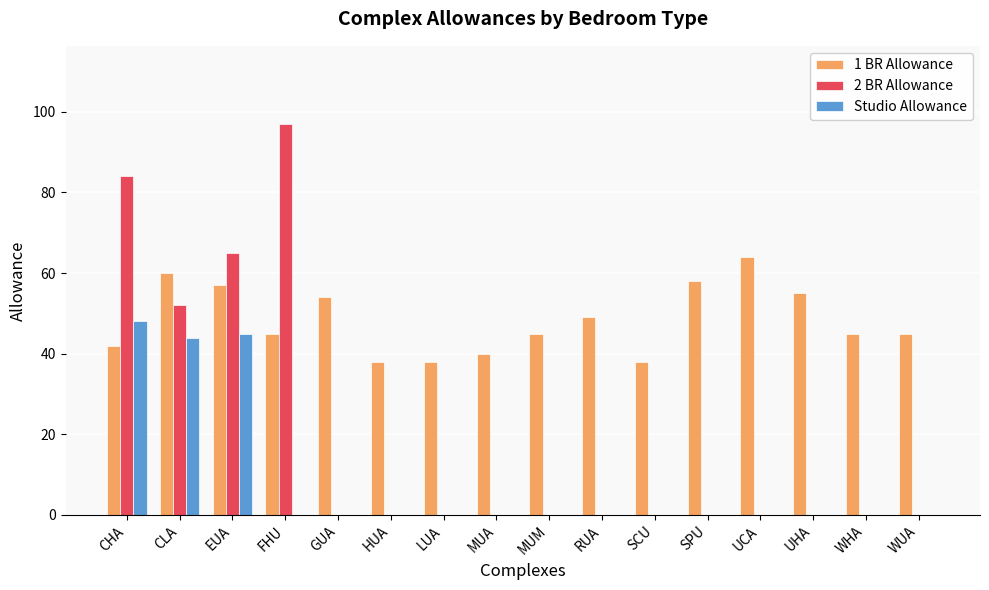

Which series changed the most between HUA and RUA?

1 BR Allowance